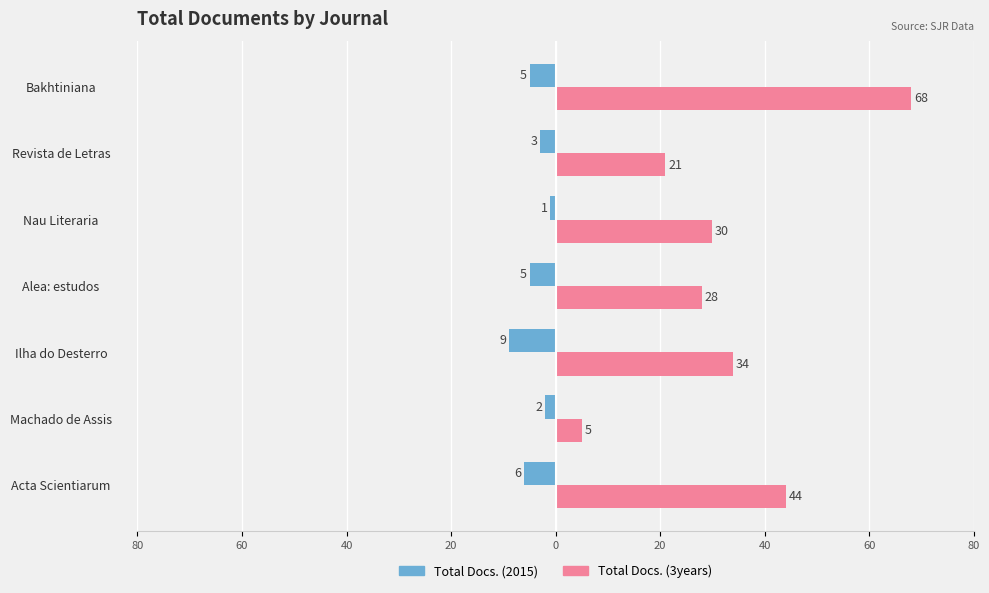

How many distinct data groups are displayed?

2